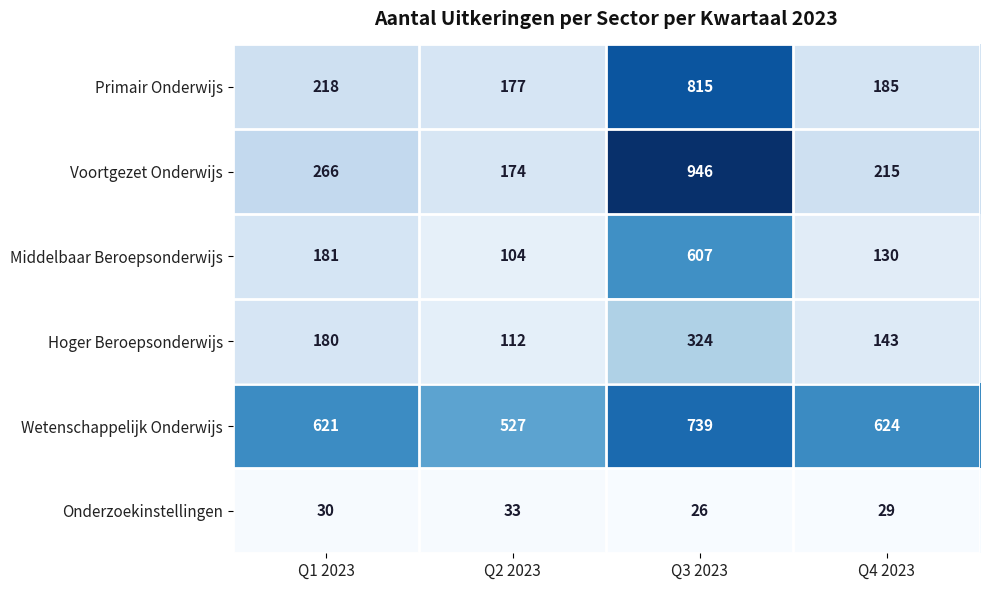

What is the spread (max minus min) of values at Q2 2023?

494